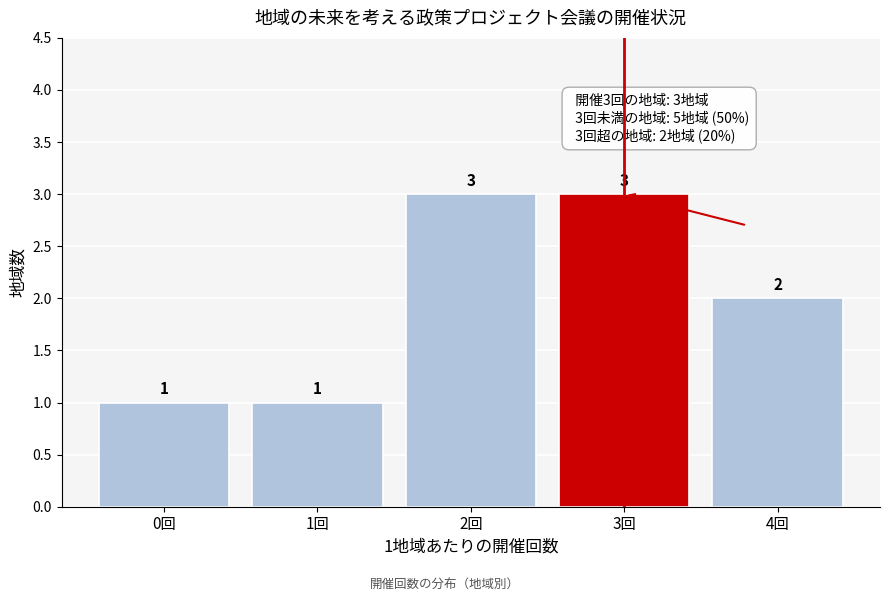

Reading left to right, extract all data points from this chart.

1	1	3	3	2